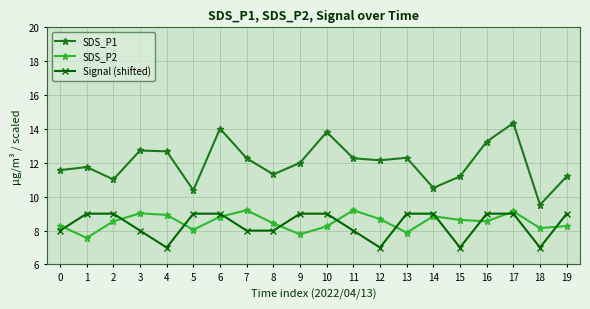

What is the difference between the maximum and second lowest values in the SDS_P2 series?

1.4